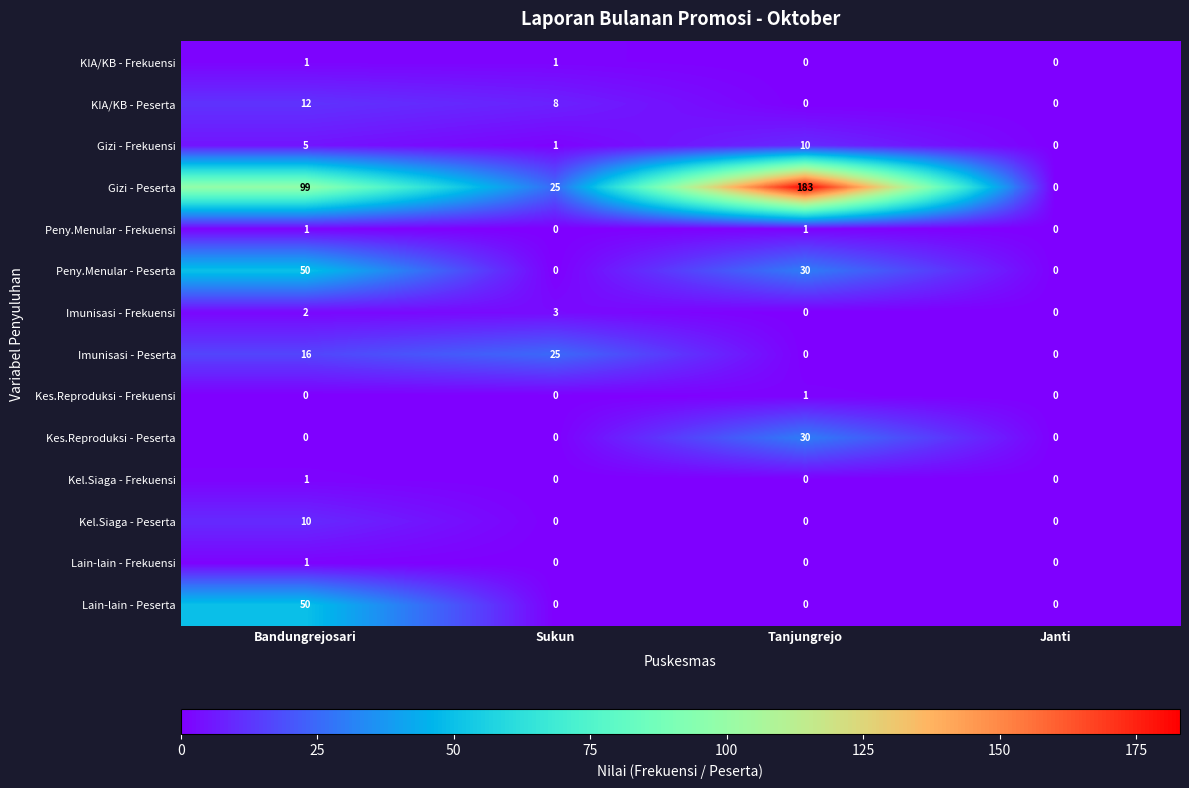

How many Lain-lain - Peserta values are between 0 and 50?

4